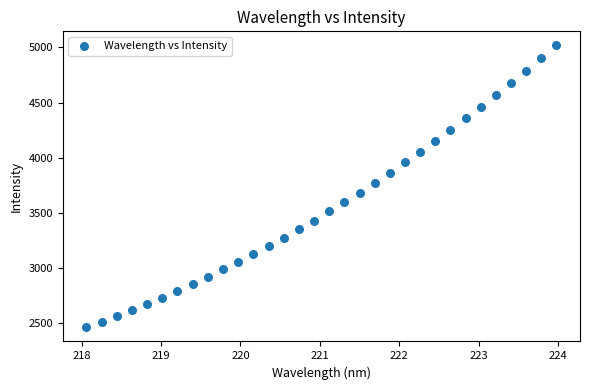

What is the range of Y values (max minus min)?

2554.0